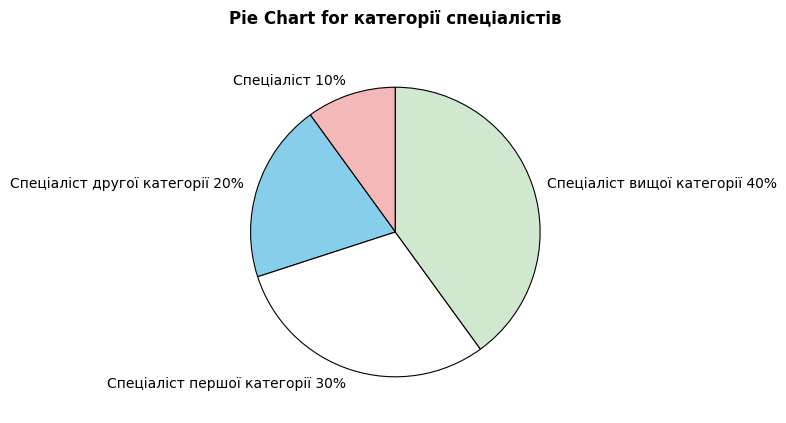

Does any single category account for the majority?

No